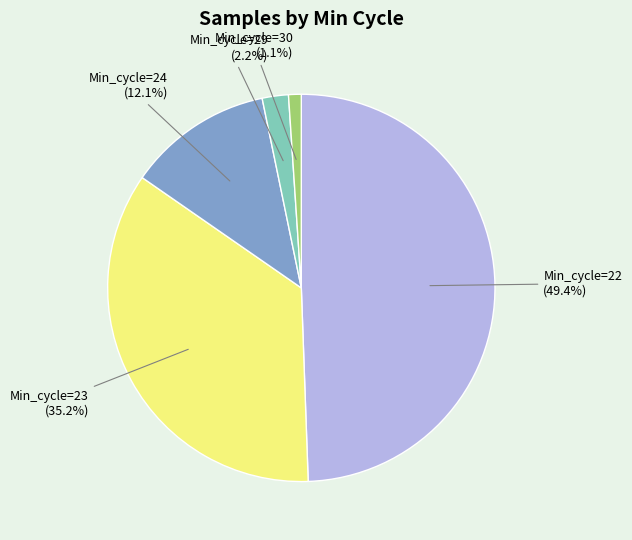

Does any single category account for the majority?

No